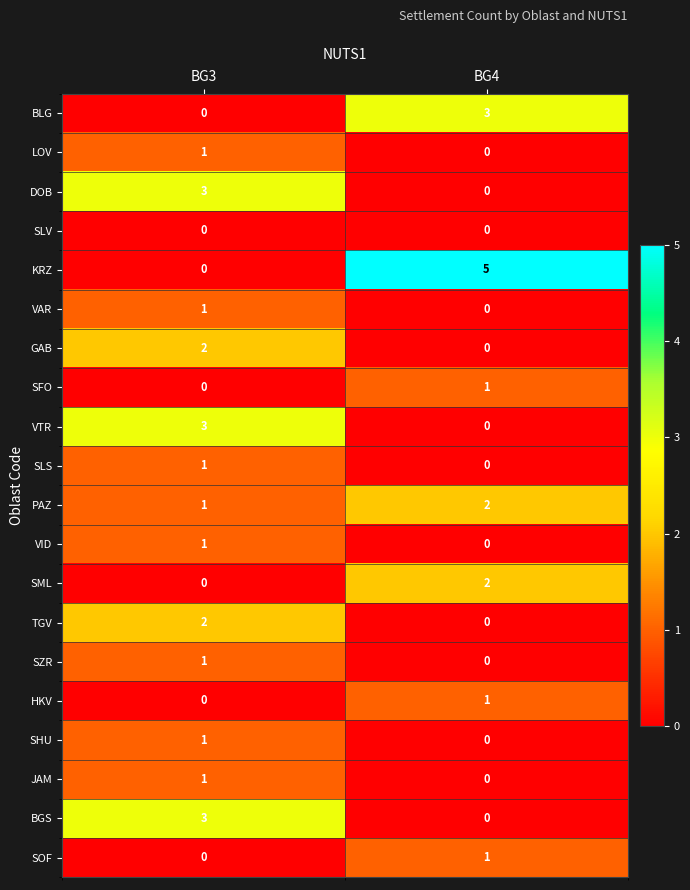

Where is SZR nearest to the value 0?

BG4